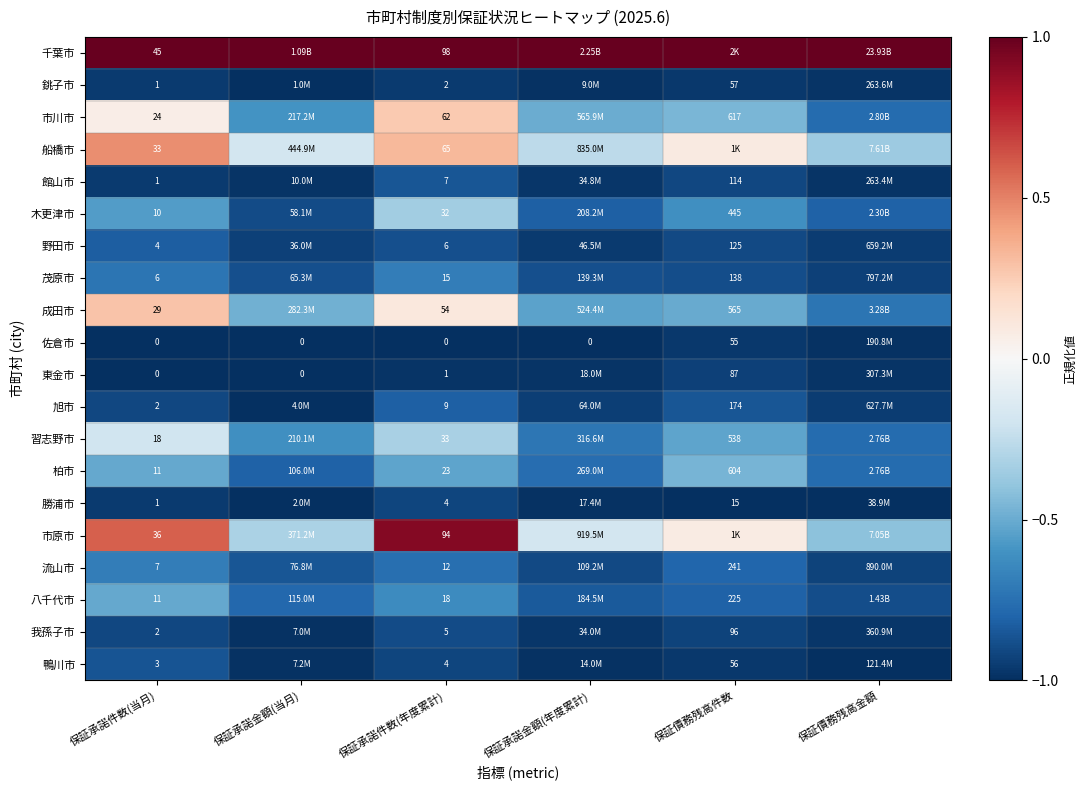

The 木更津市 series shows -0.2 at 保証債務残高金額. True or false?

False